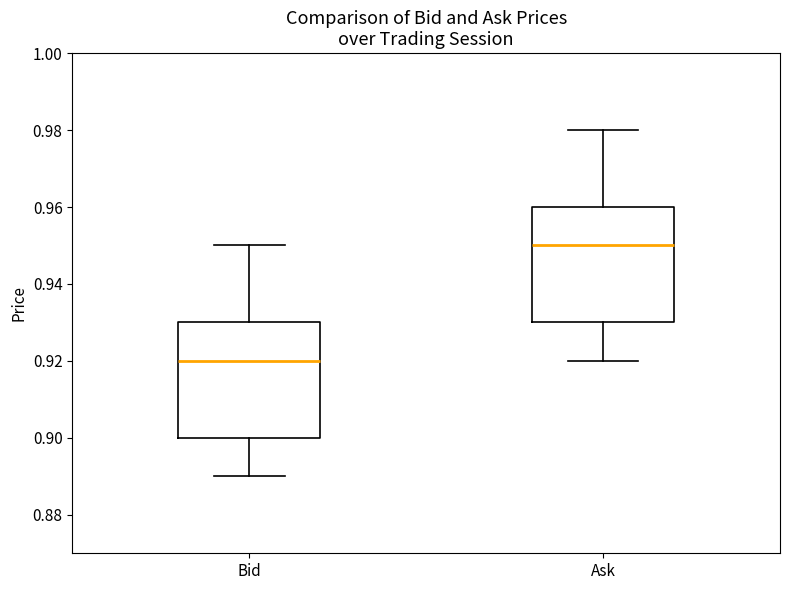

Reading left to right, transcribe this box plot: for each box, give where its median line is, the range the box spans, and where its two whiskers end, as read against the y-axis. The values are not printed on the chart, so give them approximately, as read against the axis.

Bid: median 0.92, box 0.90 to 0.93, whiskers 0.89 to 0.95
Ask: median 0.95, box 0.93 to 0.96, whiskers 0.92 to 0.98